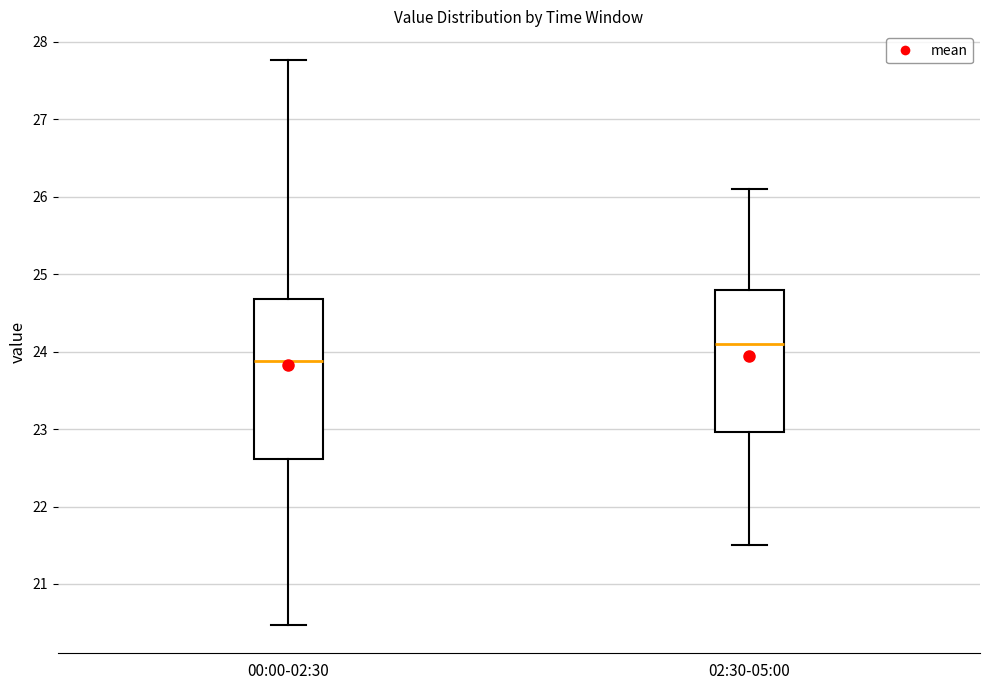

Which box has the lowest median line?

00:00-02:30